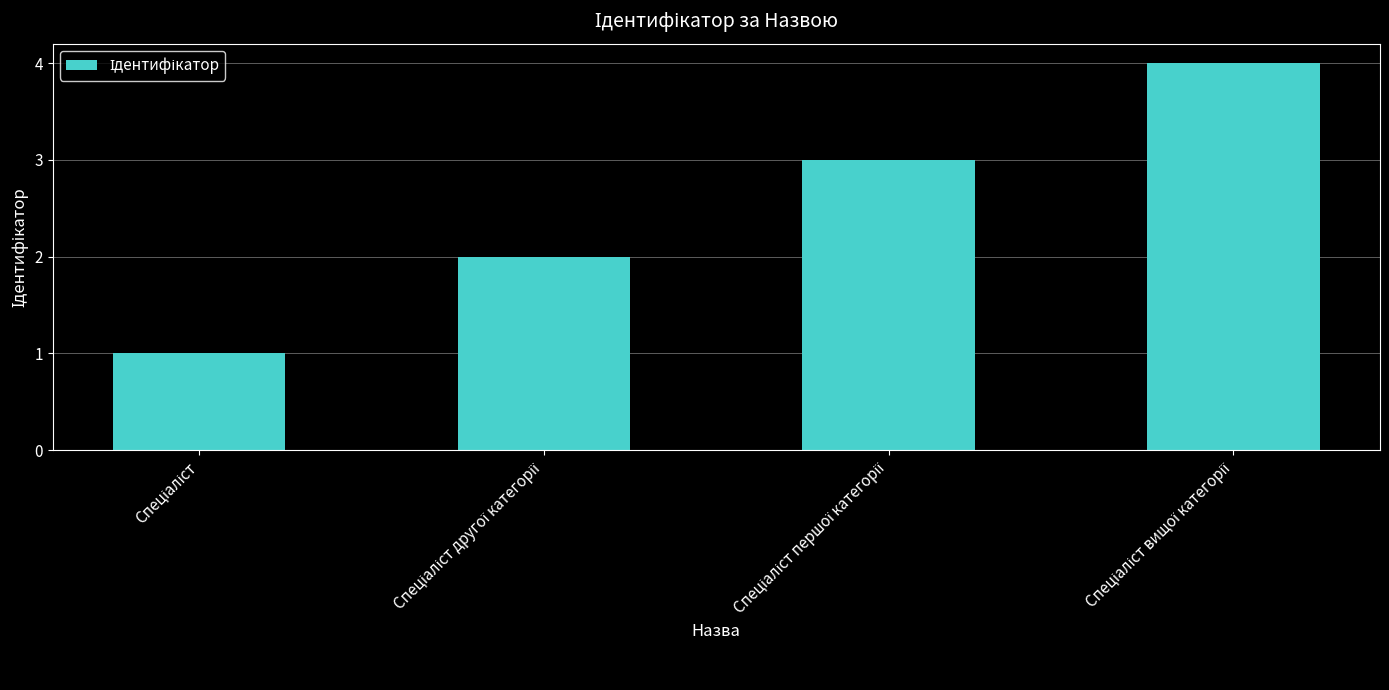

What is the smallest value displayed?

1